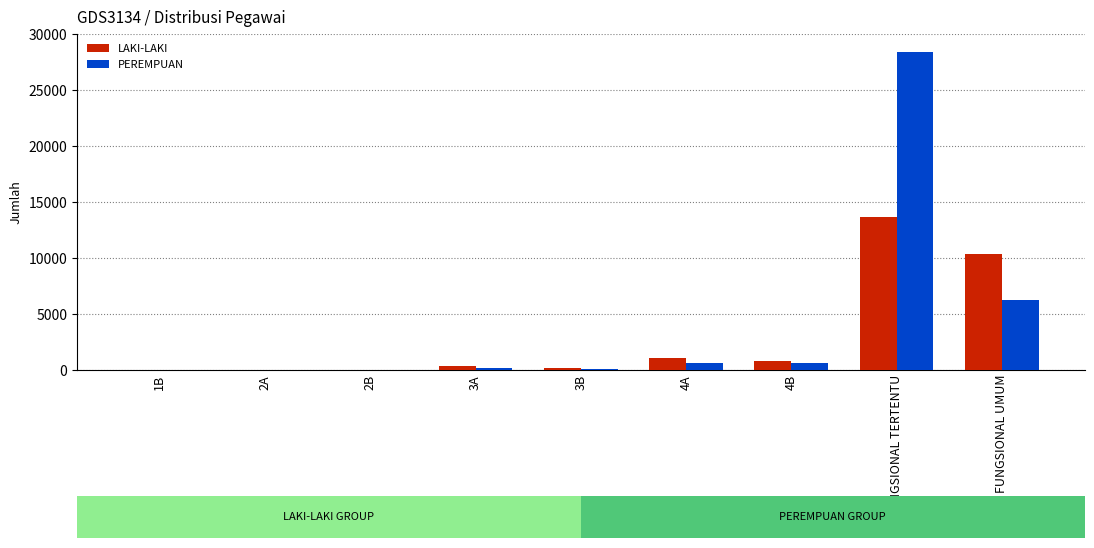

What is the greatest value displayed?

28402